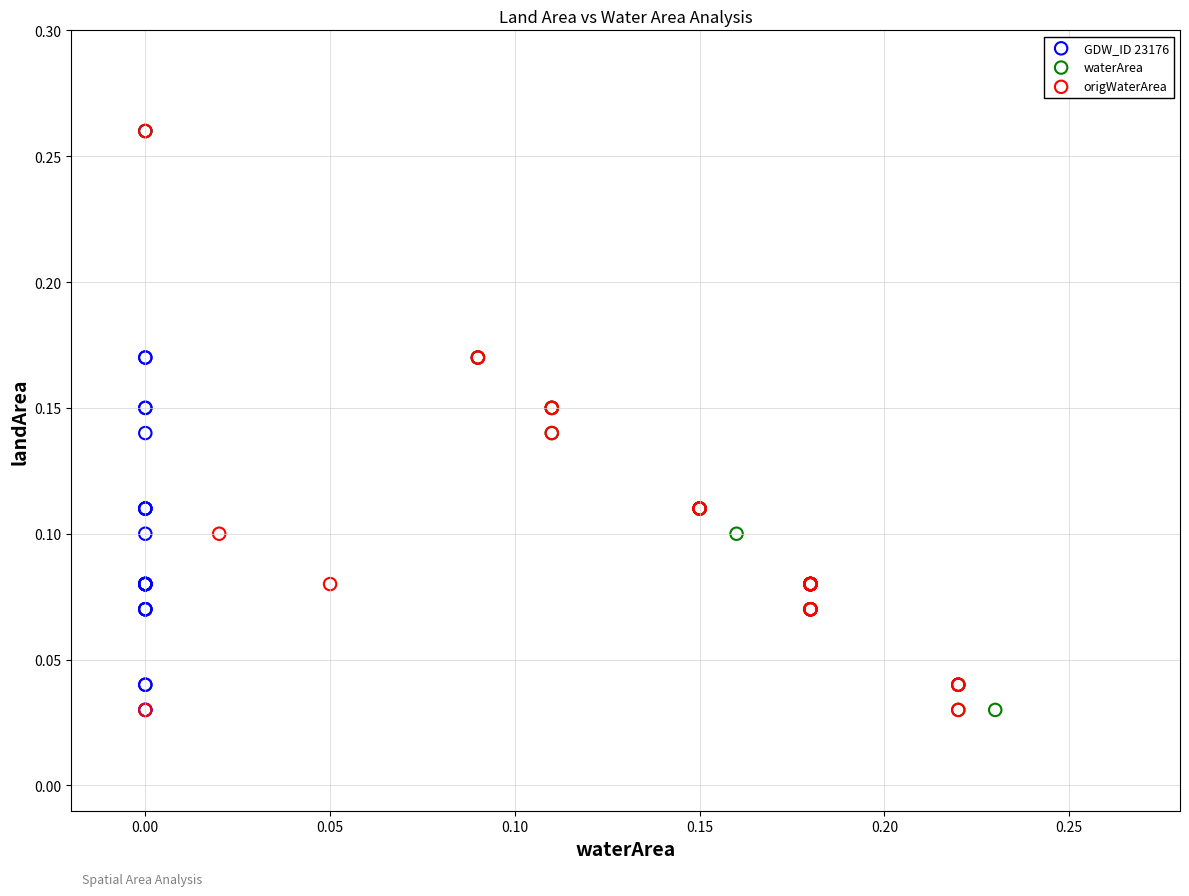

What are all the series names shown in the legend?

GDW_ID 23176, waterArea, origWaterArea